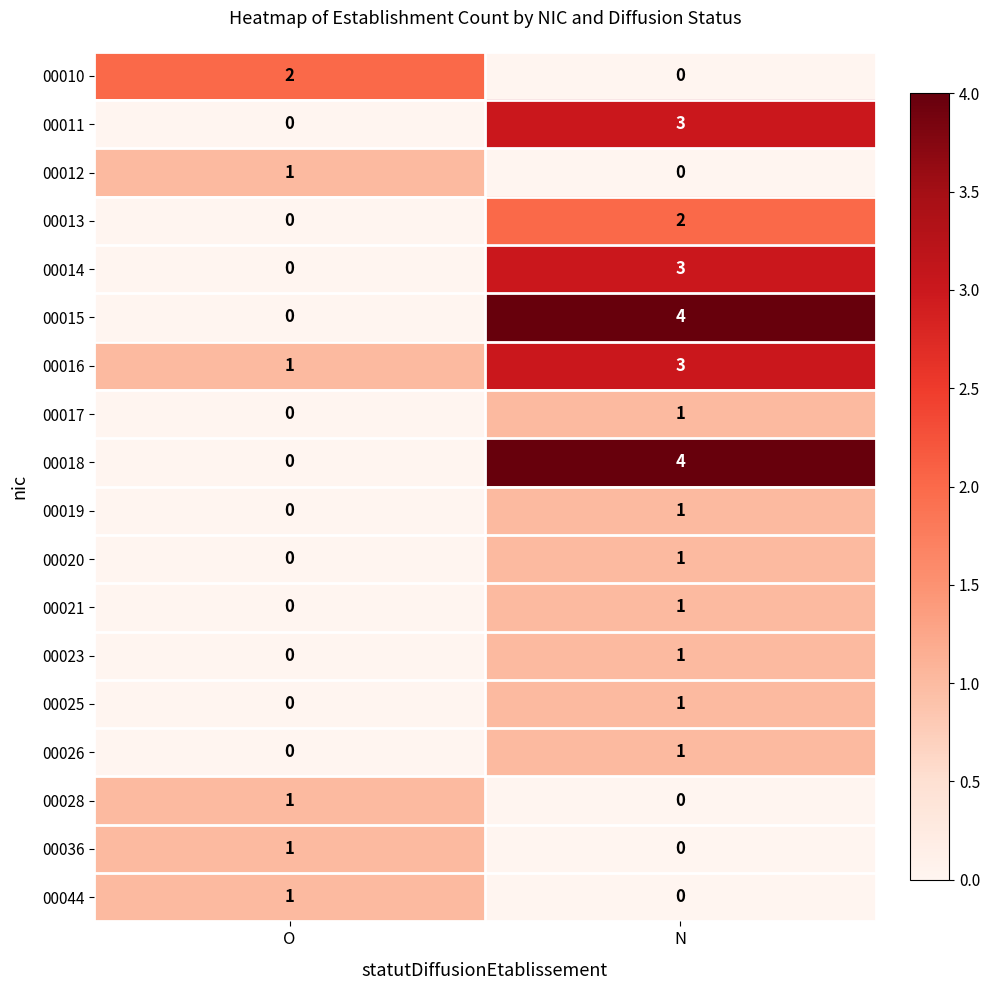

Is the value of 00020 at O greater than the value of 00012 at O?

No